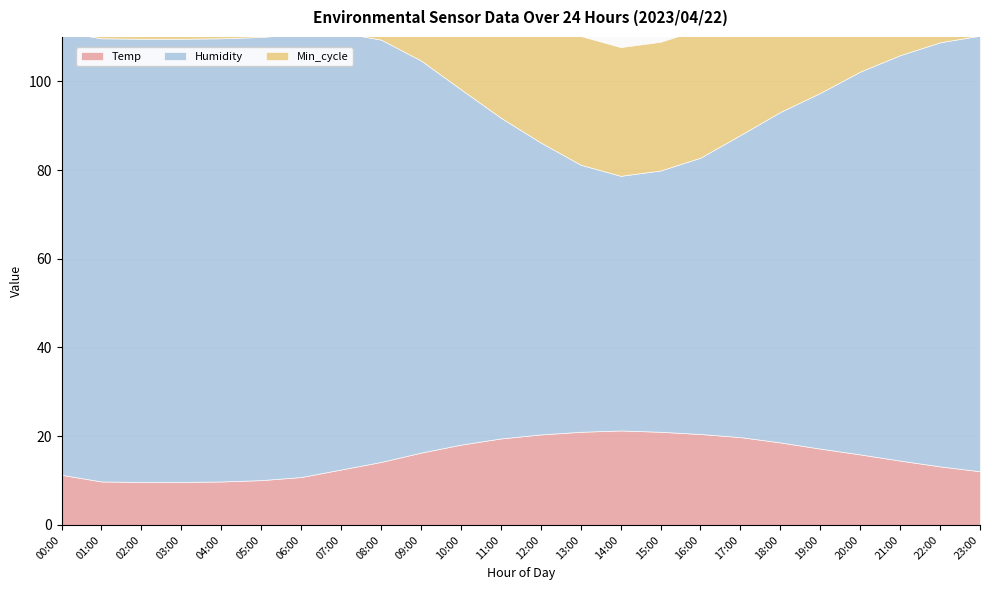

Is it true that Min_cycle equals 14.7 at 13:00?

False